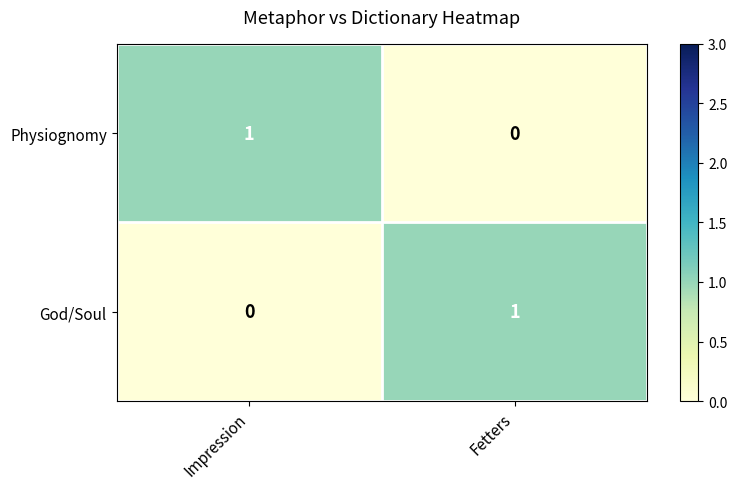

At which label is Physiognomy closest to 0?

Fetters